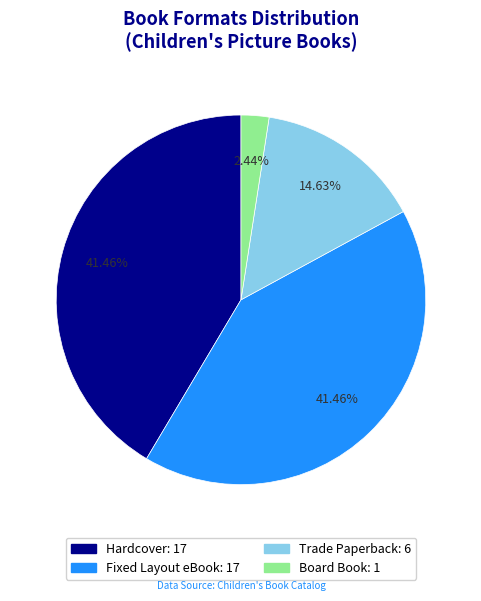

Does Trade Paperback account for over 50% of the chart?

No